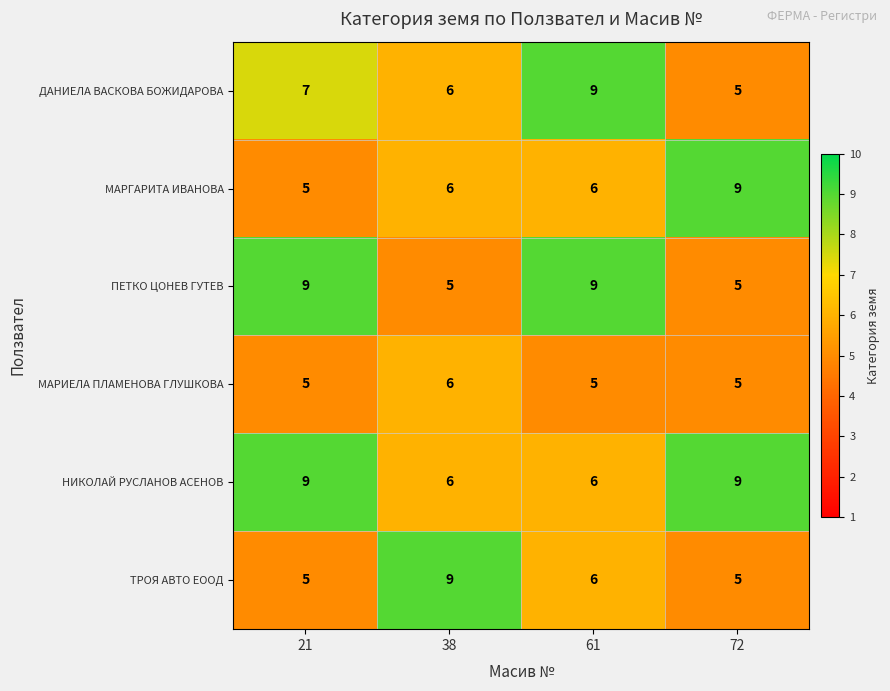

The ДАНИЕЛА ВАСКОВА БОЖИДАРОВА series shows 11 at 38. True or false?

False